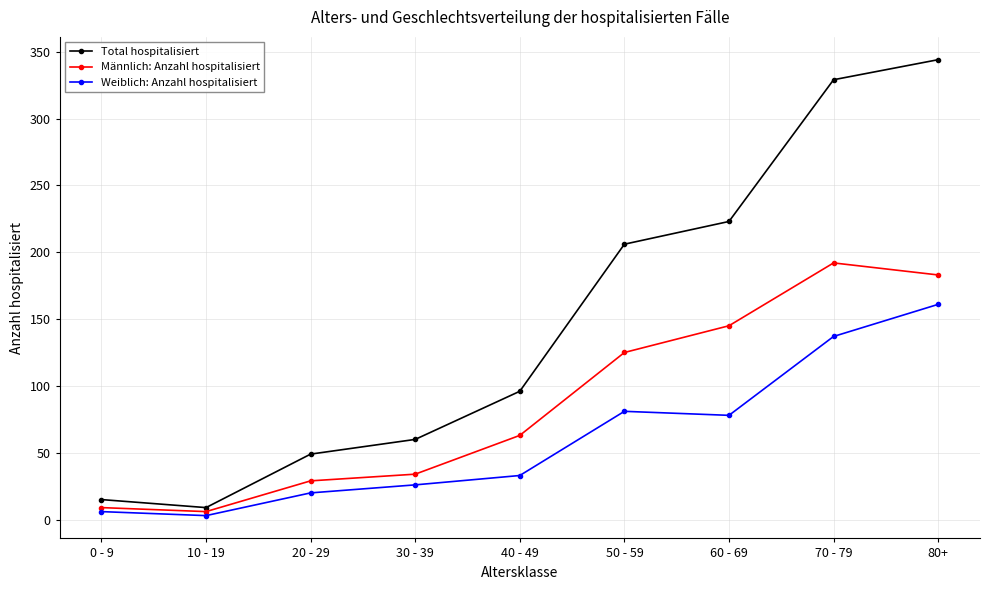

Which series has the largest range (max minus min)?

Total hospitalisiert